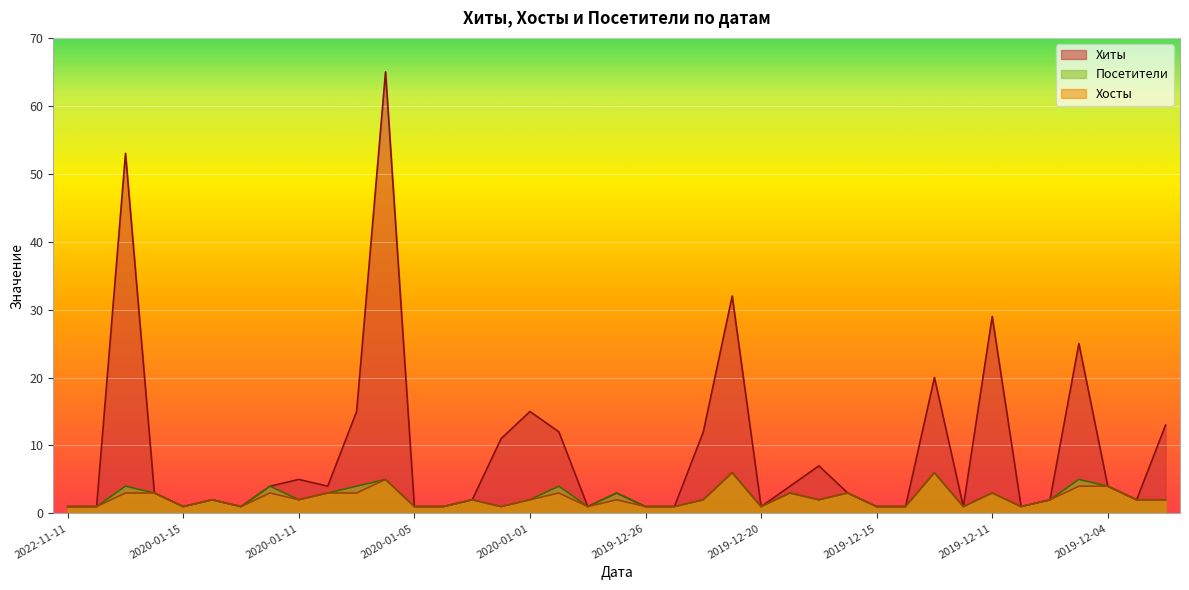

How many values in the Посетители series are below 2?

15